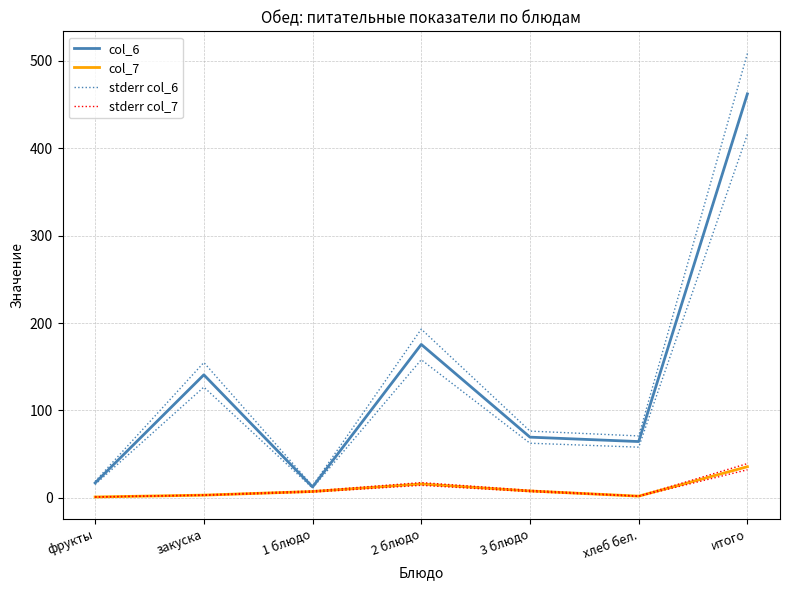

Where is the first local maximum for col_7?

2 блюдо